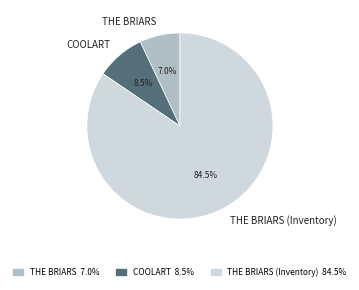

How many slices are in this pie chart?

3